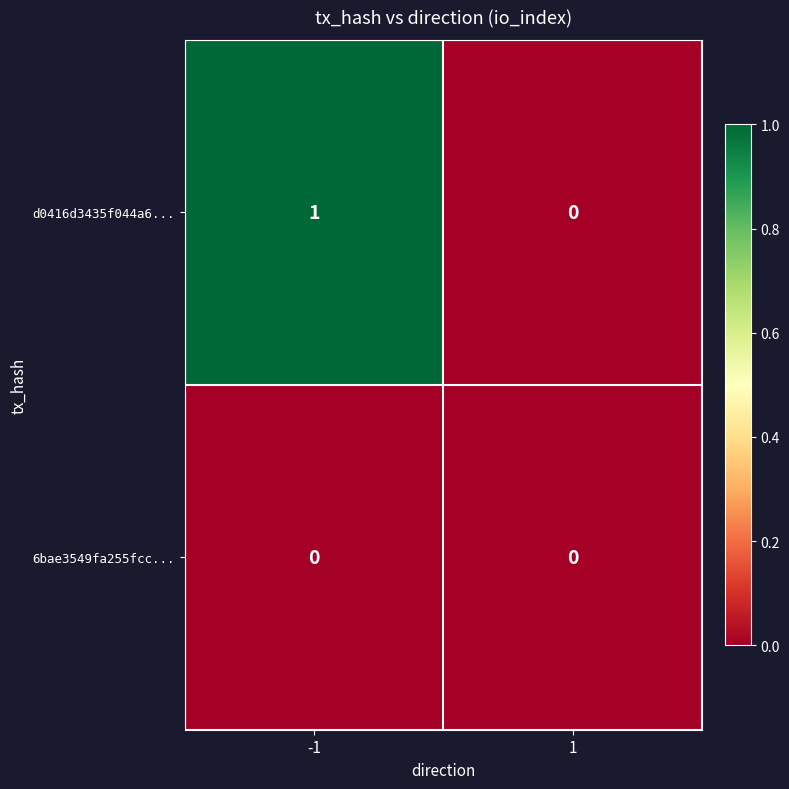

Which series has the largest range (max minus min)?

d0416d3435f044a6...